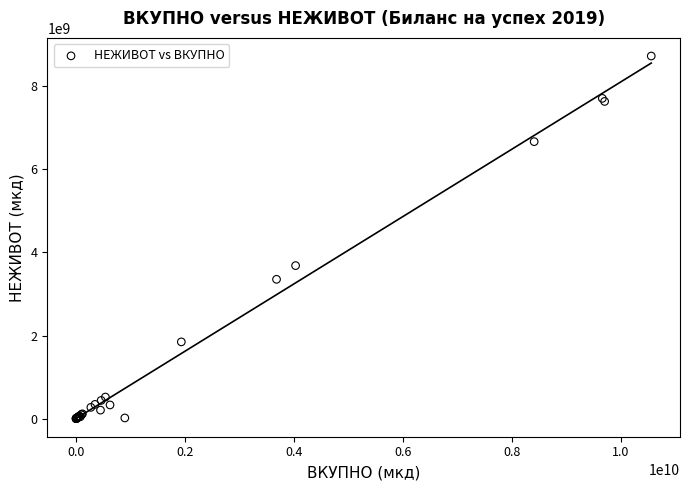

What Y value in the scatter plot is closest to 4365464230?

3683734102.5